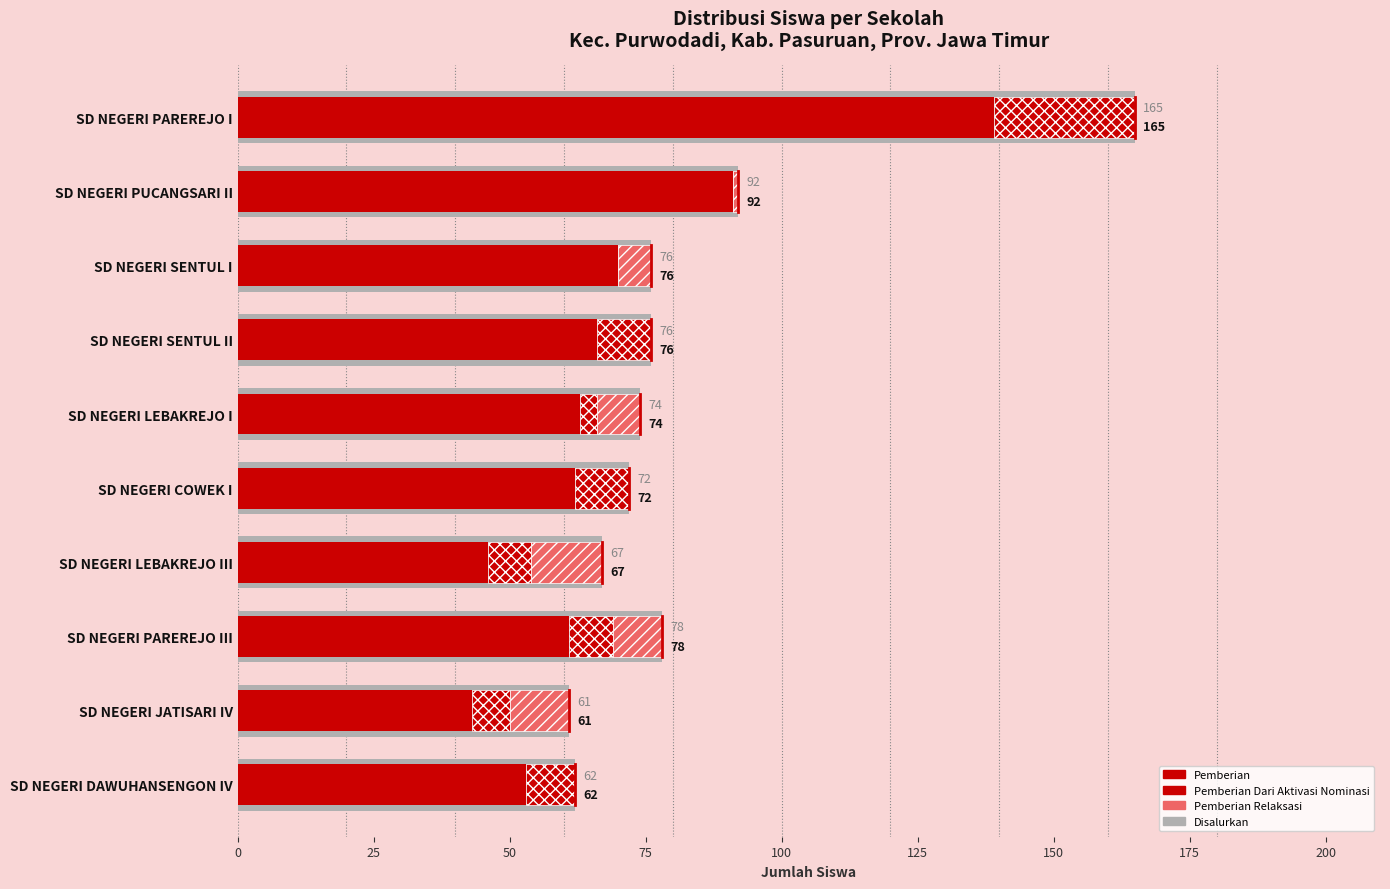

List the series in order of their peak value, highest first.

Disalurkan, Pemberian, Pemberian Dari Aktivasi Nominasi, Pemberian Relaksasi